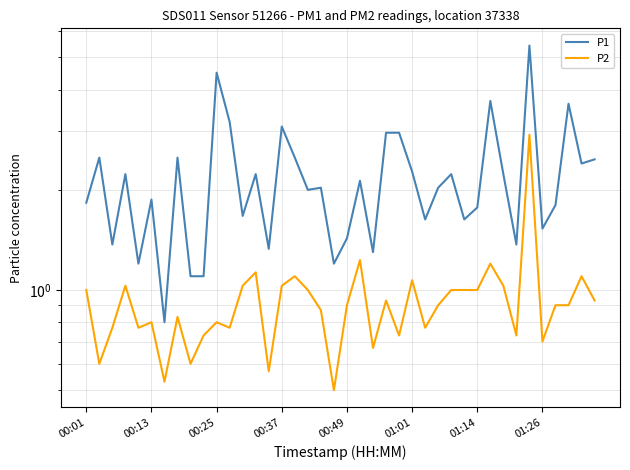

True or false: P2 and P1 cross at least once.

False